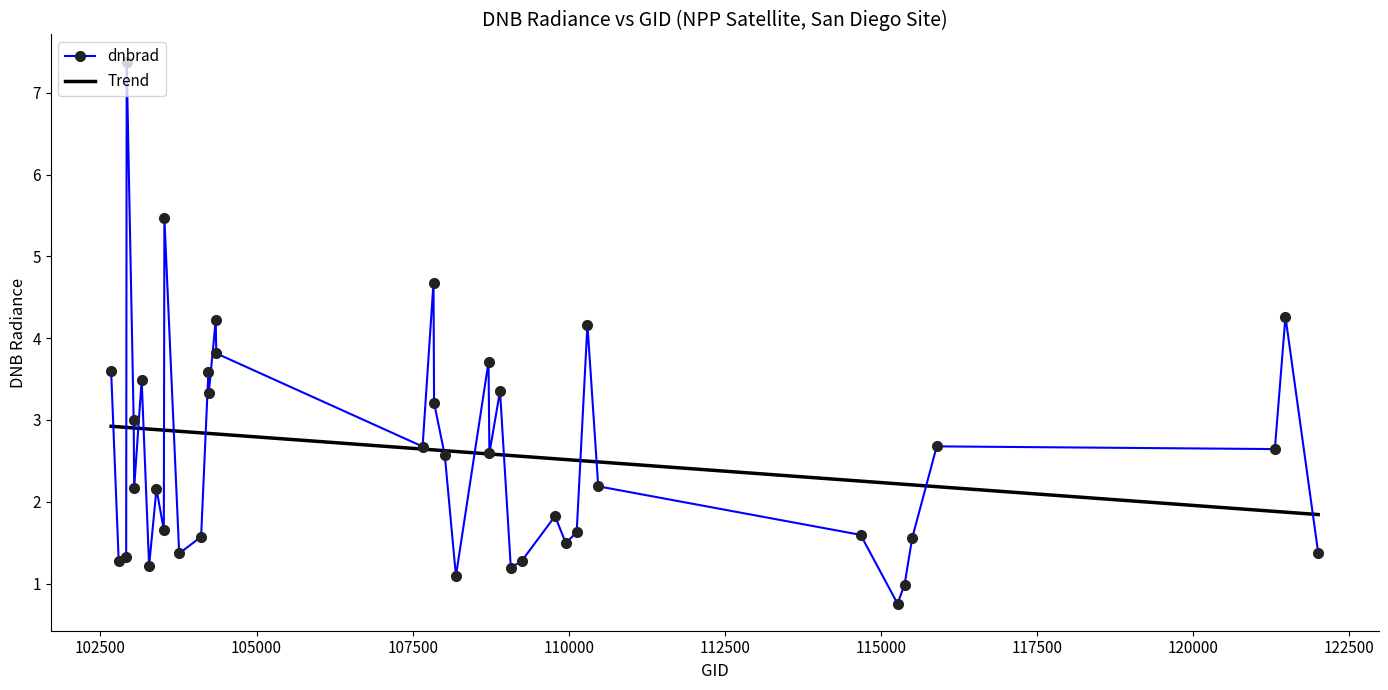

List the series in order of their peak value, highest first.

dnbrad, Trend